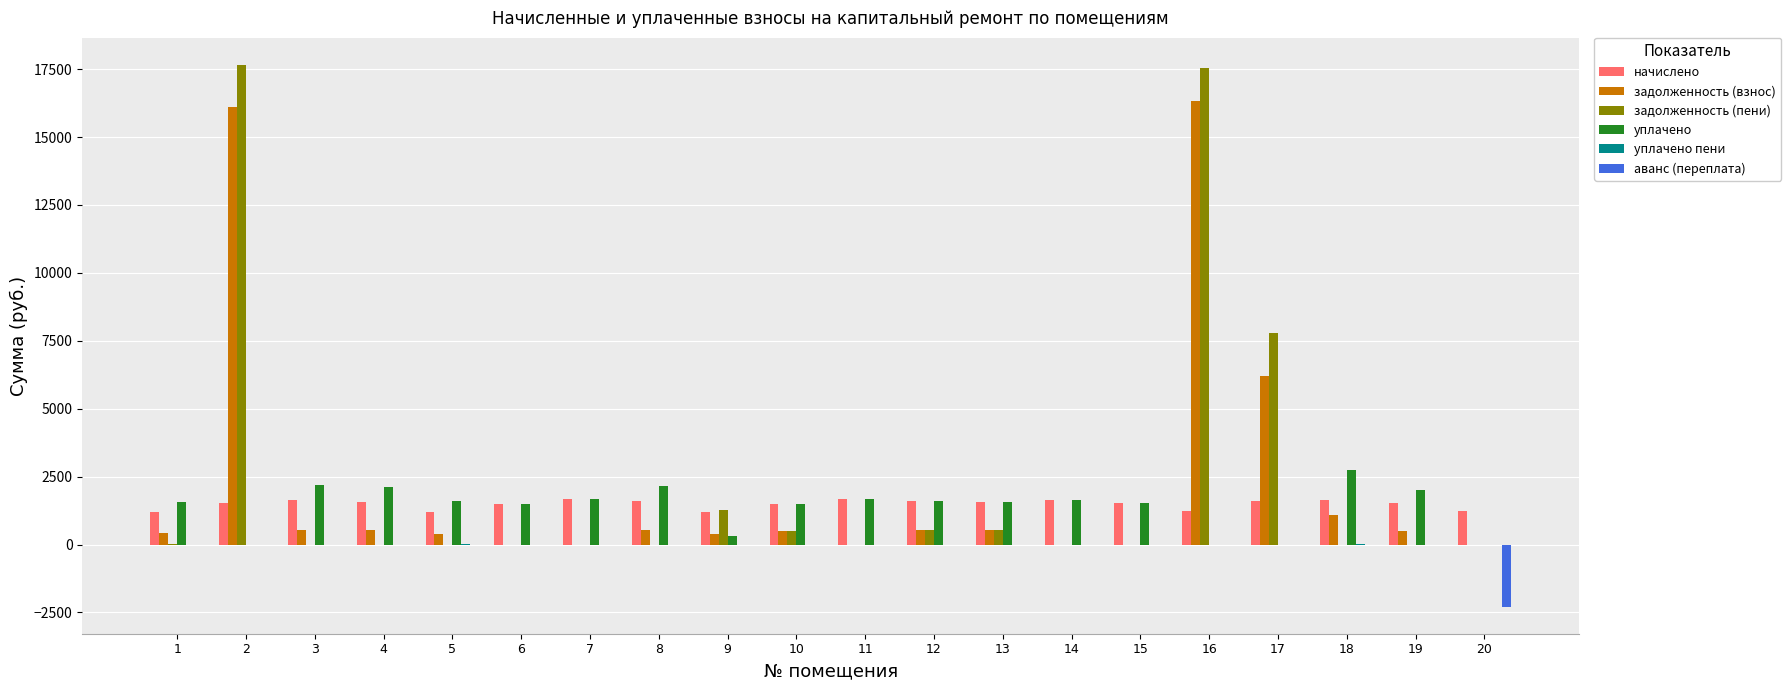

What is the maximum value shown in the chart?

17653.4